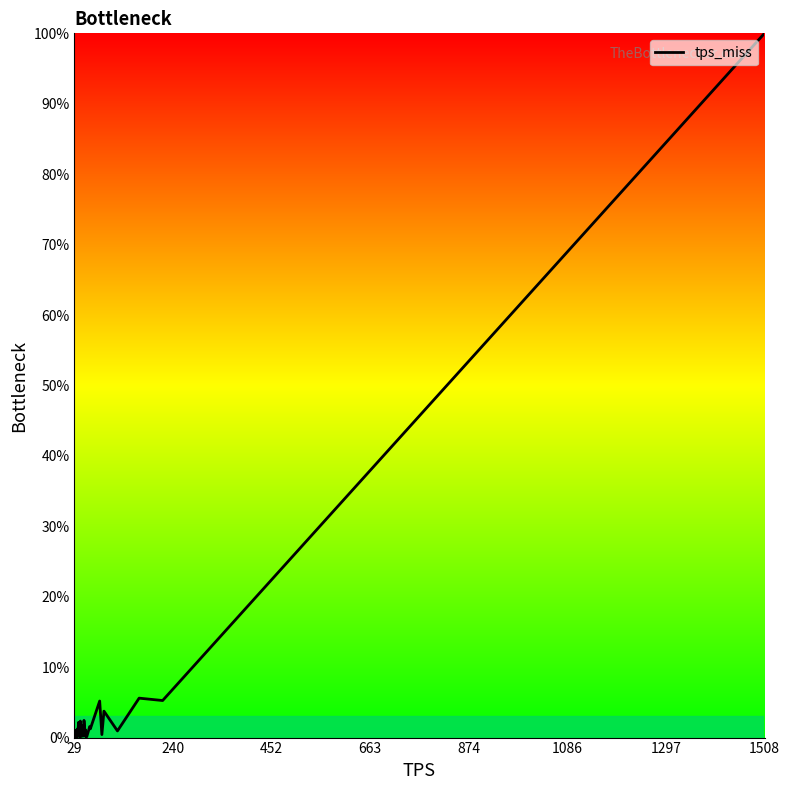

What is the maximum value shown in the chart?

100.0